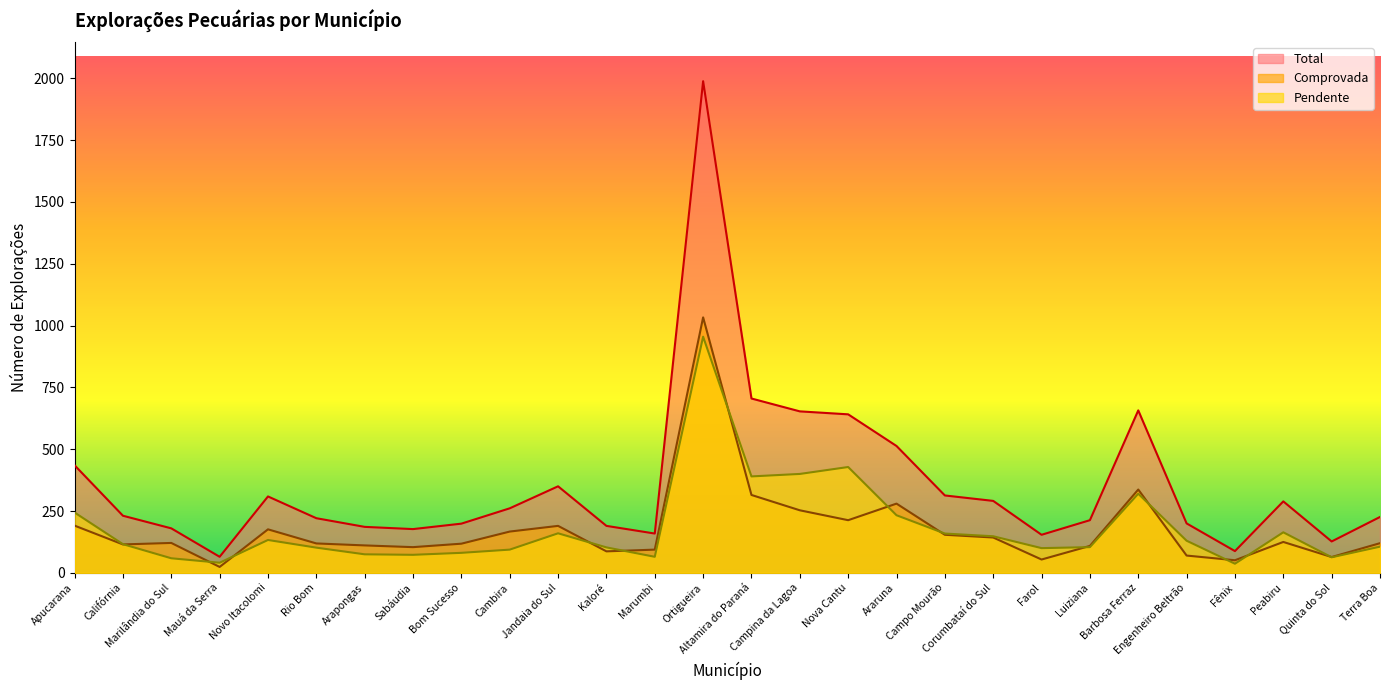

The value of Comprovada at Barbosa Ferraz is 525. True or false?

False